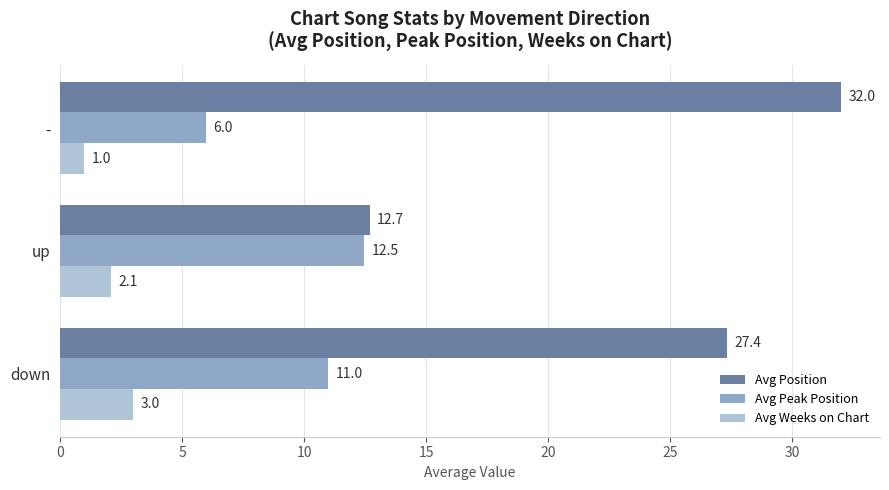

Which series changed the most between down and -?

Avg Peak Position